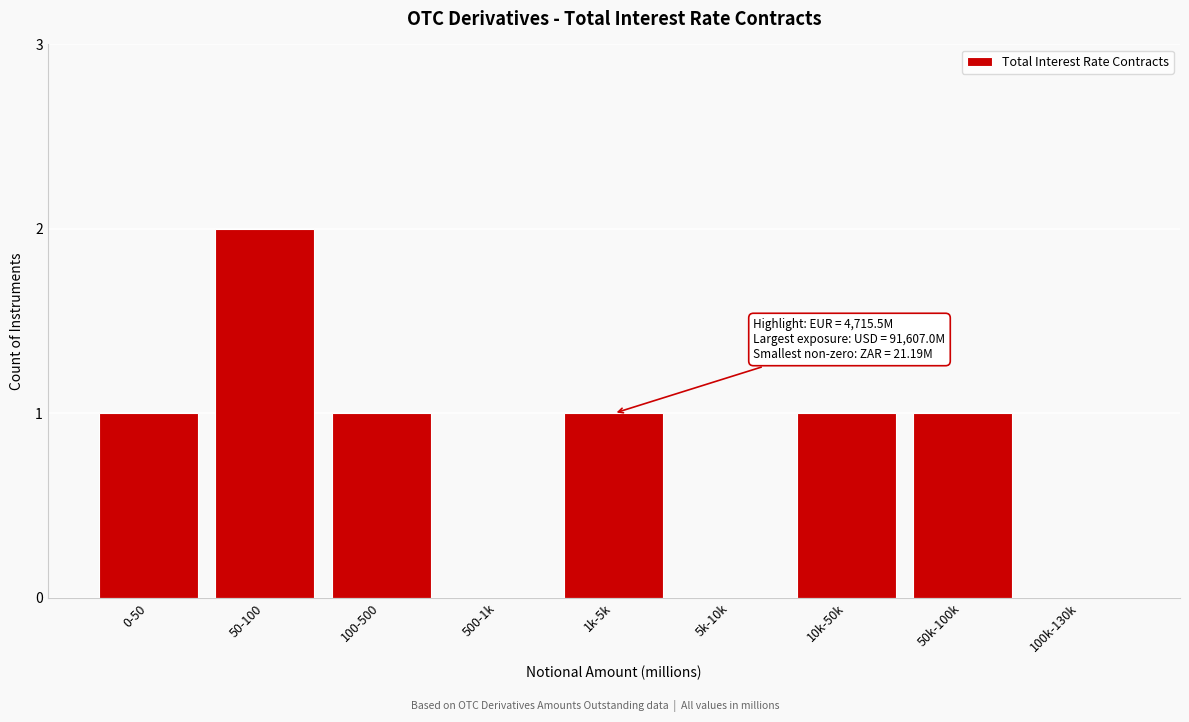

Reading right to left, what are all the values shown in this chart?

100k-130k=0	50k-100k=1	10k-50k=1	5k-10k=0	1k-5k=1	500-1k=0	100-500=1	50-100=2	0-50=1